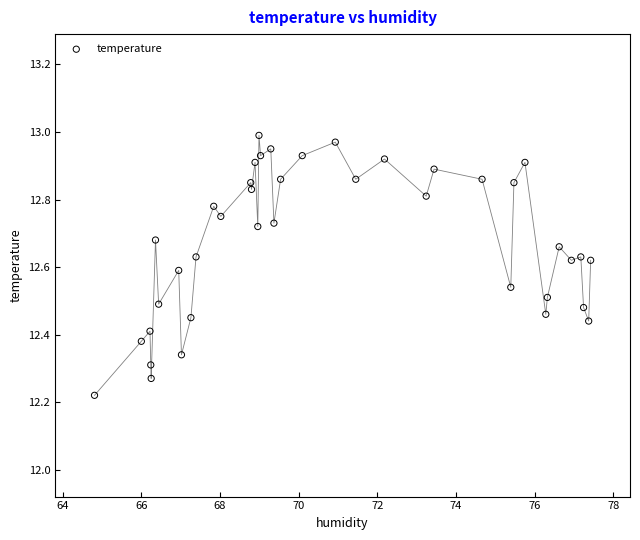

What is the range of Y values (max minus min)?

0.8